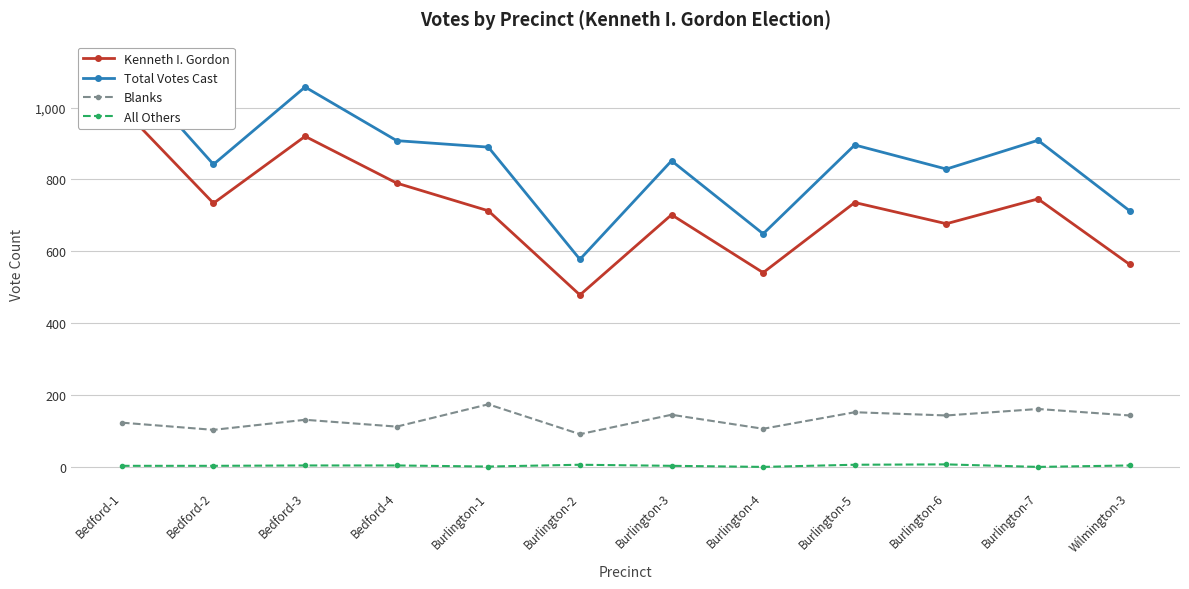

How many series are shown in this chart?

4